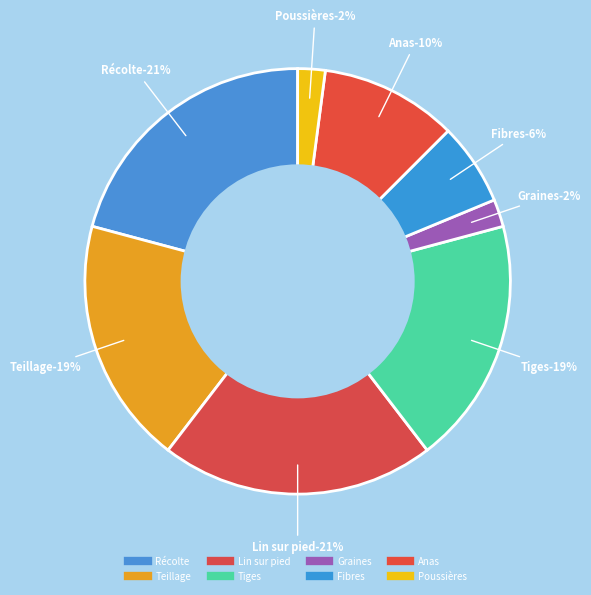

Combined, do Lin sur pied and Fibres account for over 50%?

No